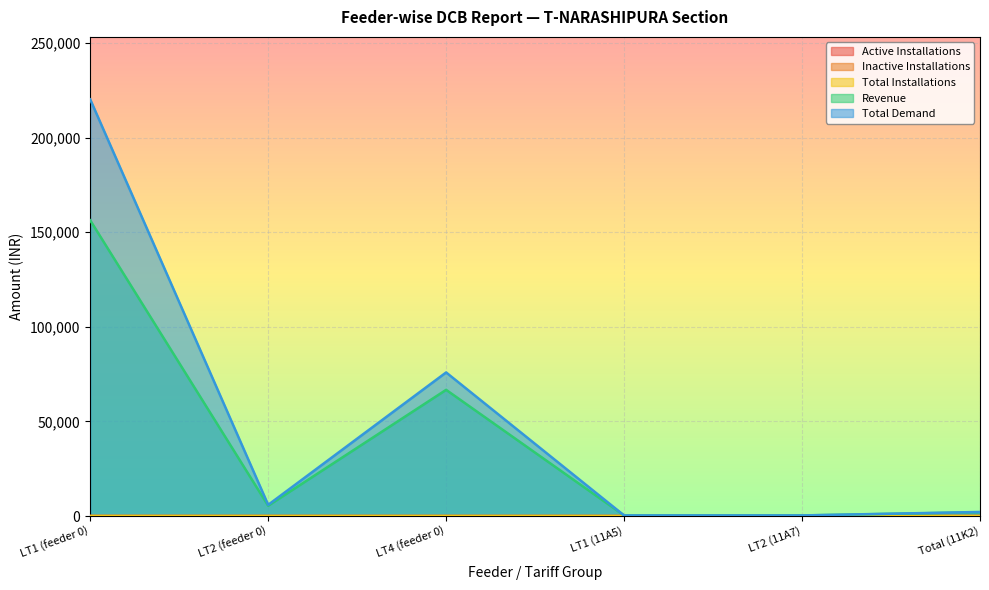

What is the sum of all Total Installations values?

27.0